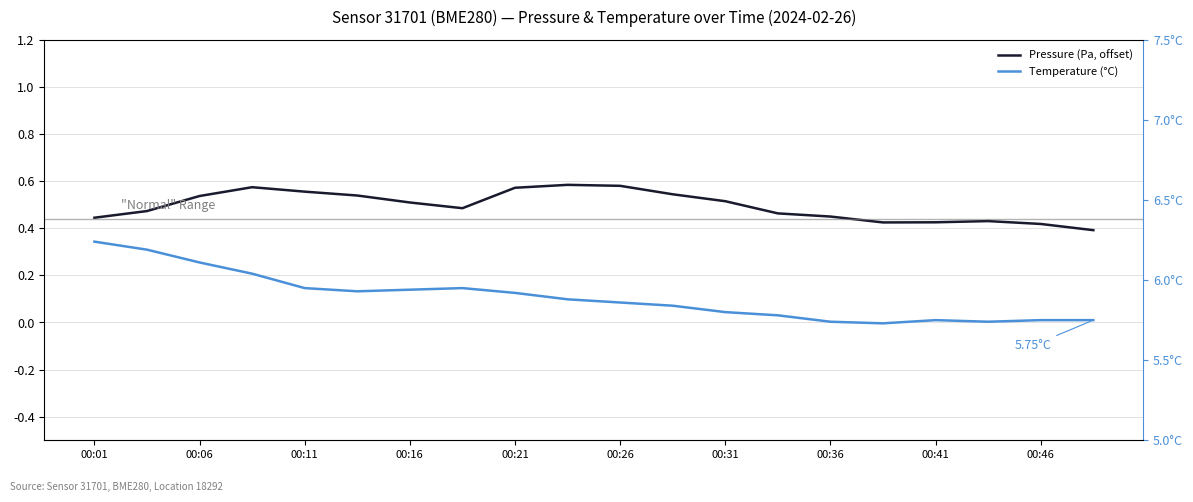

What is the difference between the maximum and second lowest values in the Pressure (Pa, offset) series?

0.2